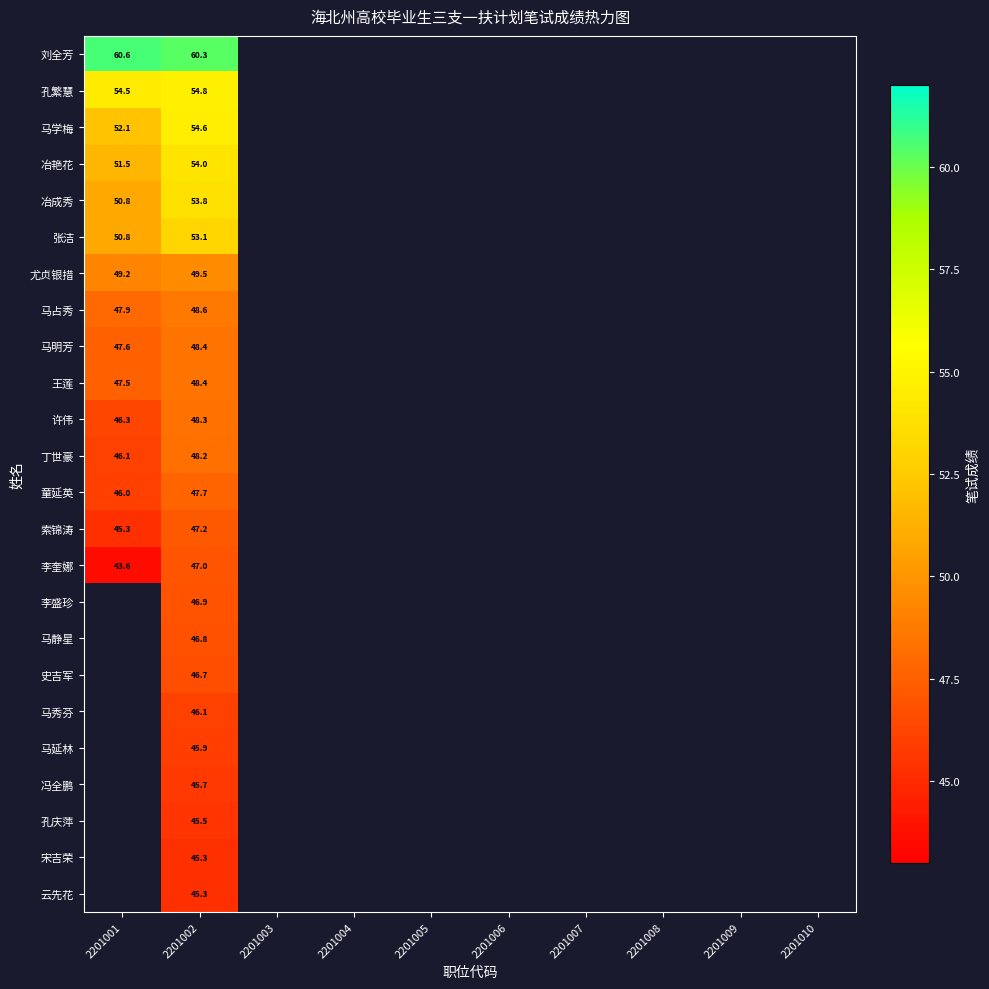

The 马学梅 series shows 81.3 at 2201002. True or false?

False